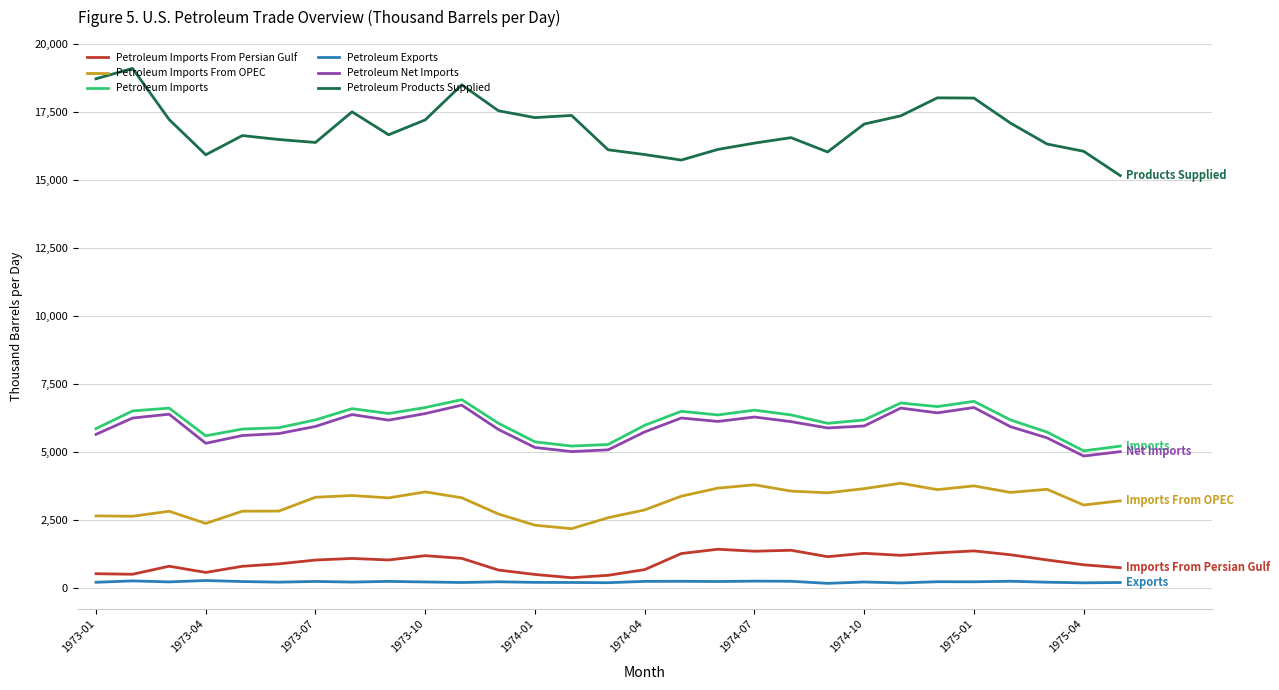

True or false: Petroleum Products Supplied and Petroleum Exports cross at least once.

False